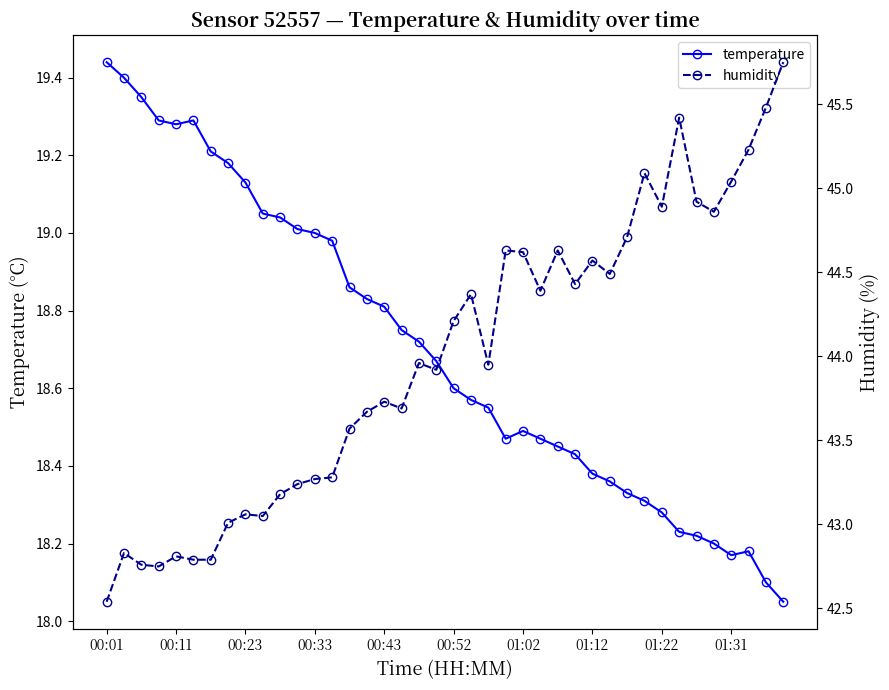

At which label does temperature reach its peak?

00:01